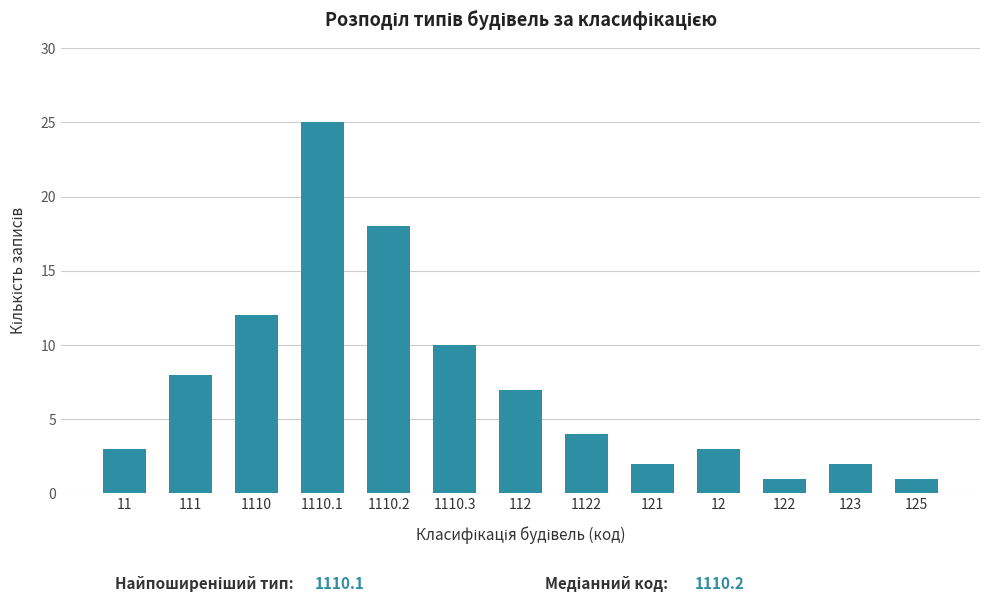

Reading left to right, extract all data points from this chart.

11=3	111=8	1110=12	1110.1=25	1110.2=18	1110.3=10	112=7	1122=4	121=2	12=3	122=1	123=2	125=1